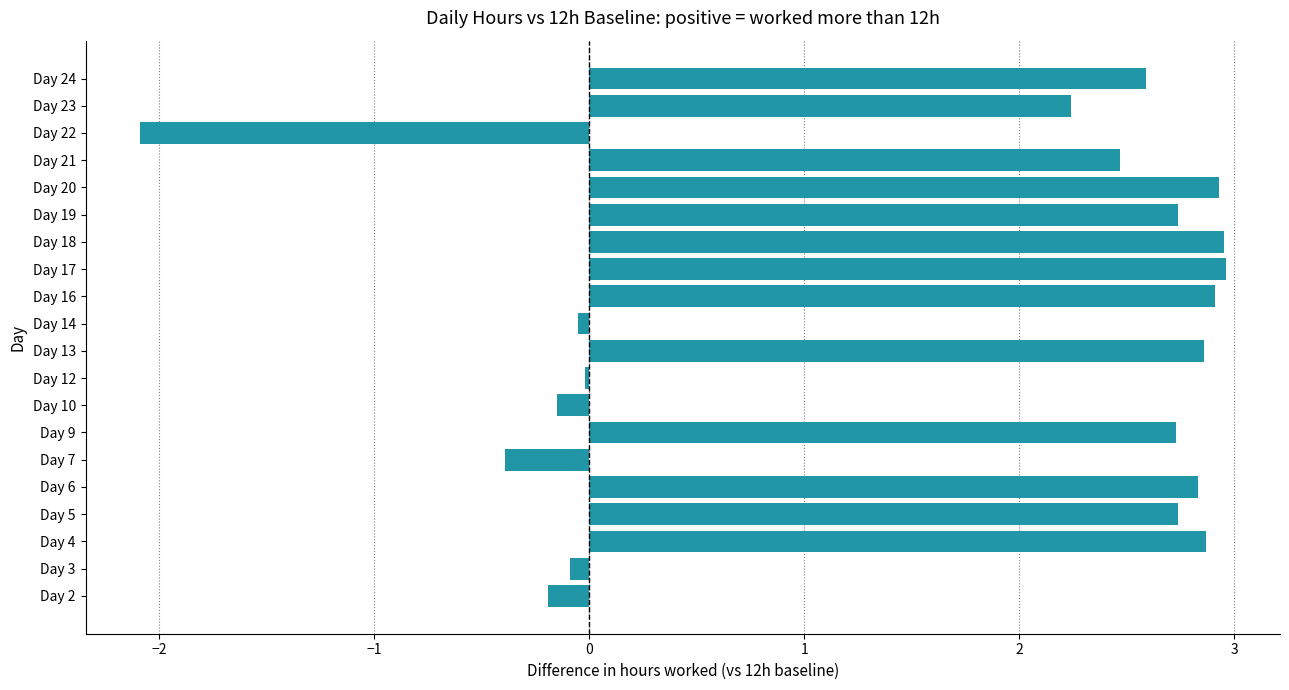

Does the chart contain any negative values?

Yes